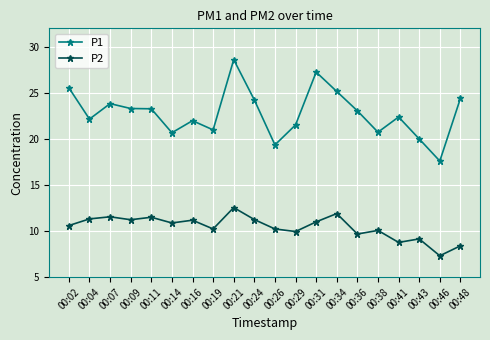

At which category does the chart reach its peak across all series?

00:21